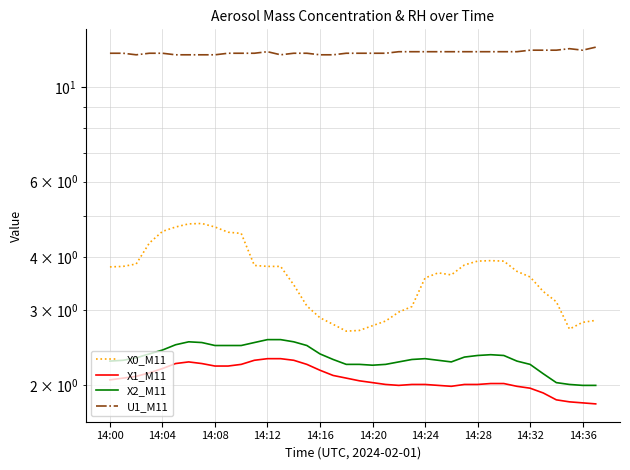

Where is the first local minimum for X0_M11?

18